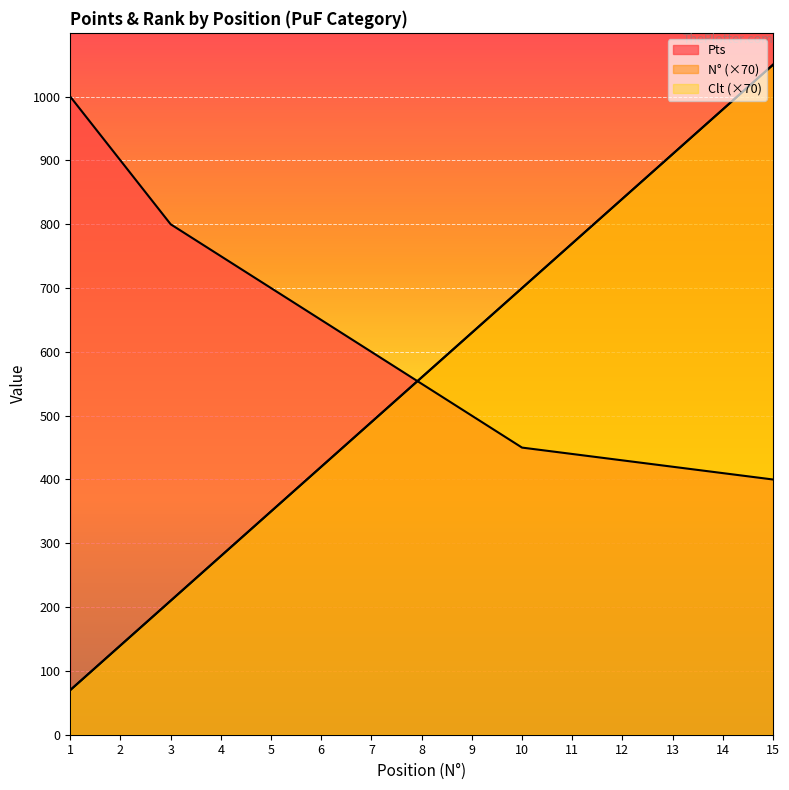

Where is Clt nearest to the value 560?

8